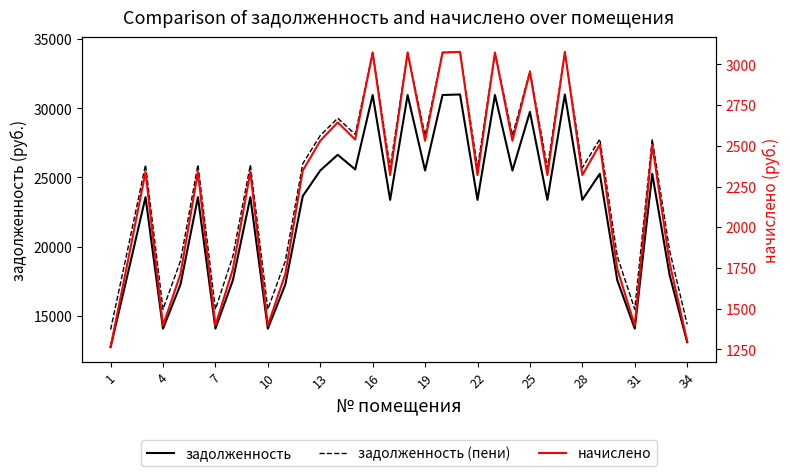

At how many categories does at least one series exceed 30559?

7